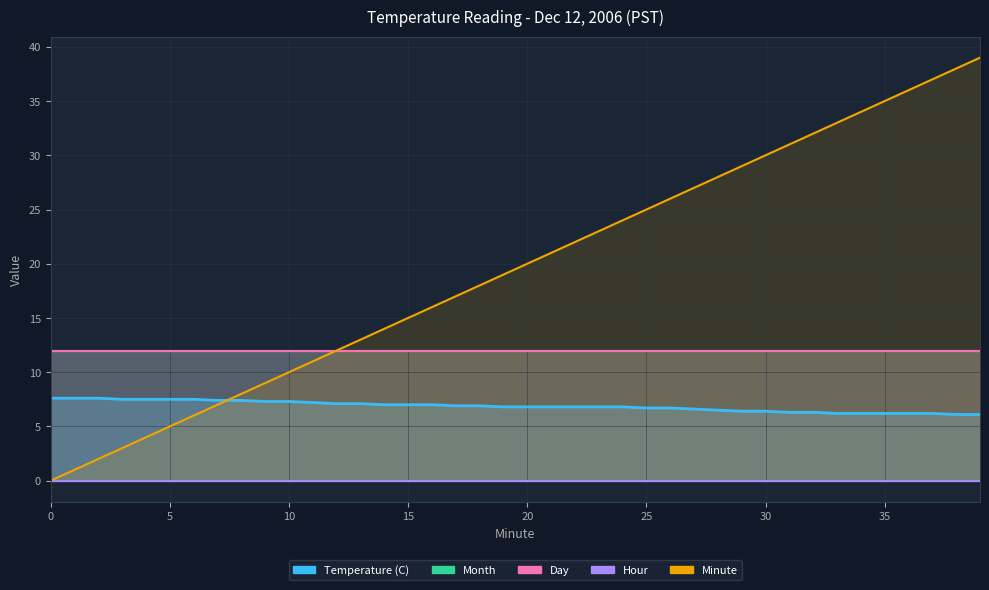

What is the difference between the maximum and minimum values in the Minute series?

39.0